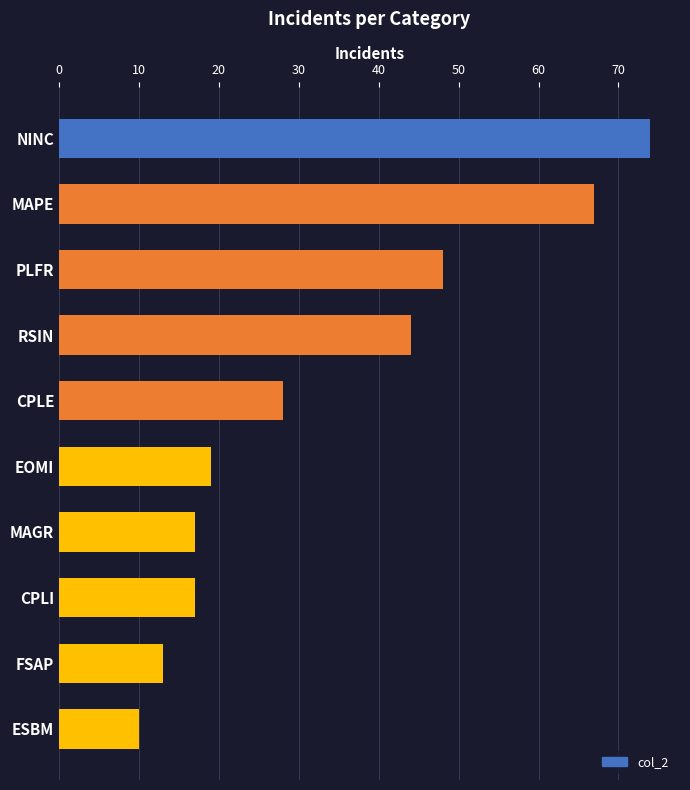

True or false: the data shows 17 at CPLI.

True